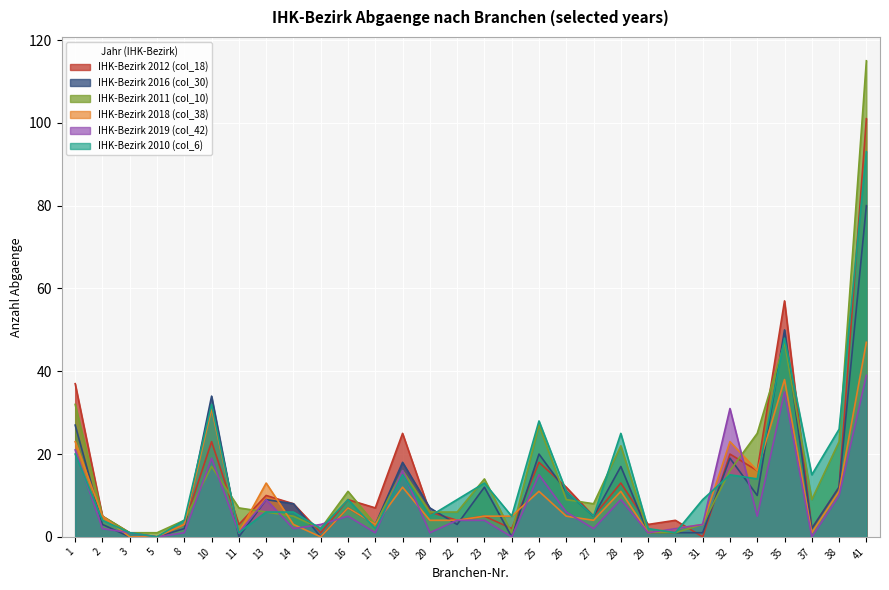

Which series changed the most between 10 and 32?

IHK-Bezirk 2010 (col_6)